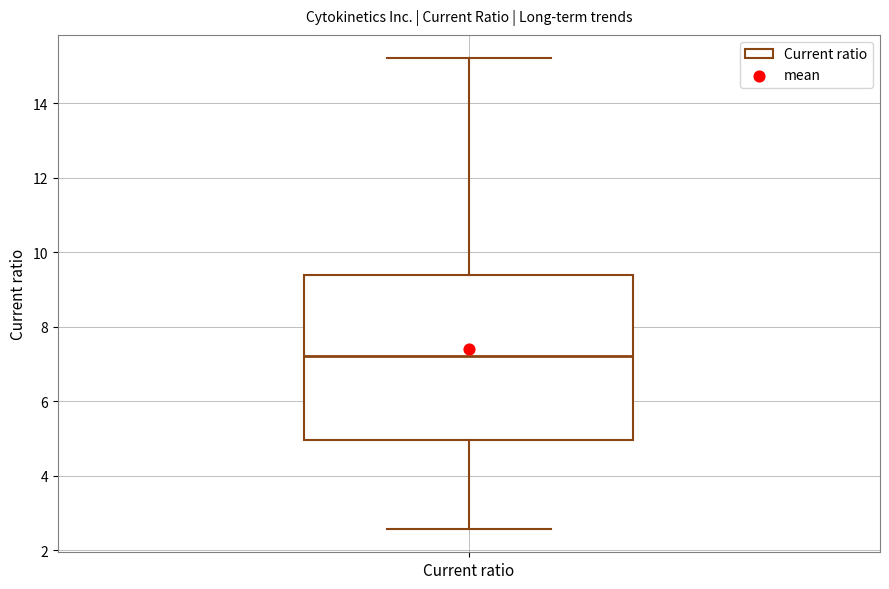

Where is the lower edge of the box for Current ratio on the y-axis? The values are not printed on the chart, so give them approximately, as read against the axis.

5.0